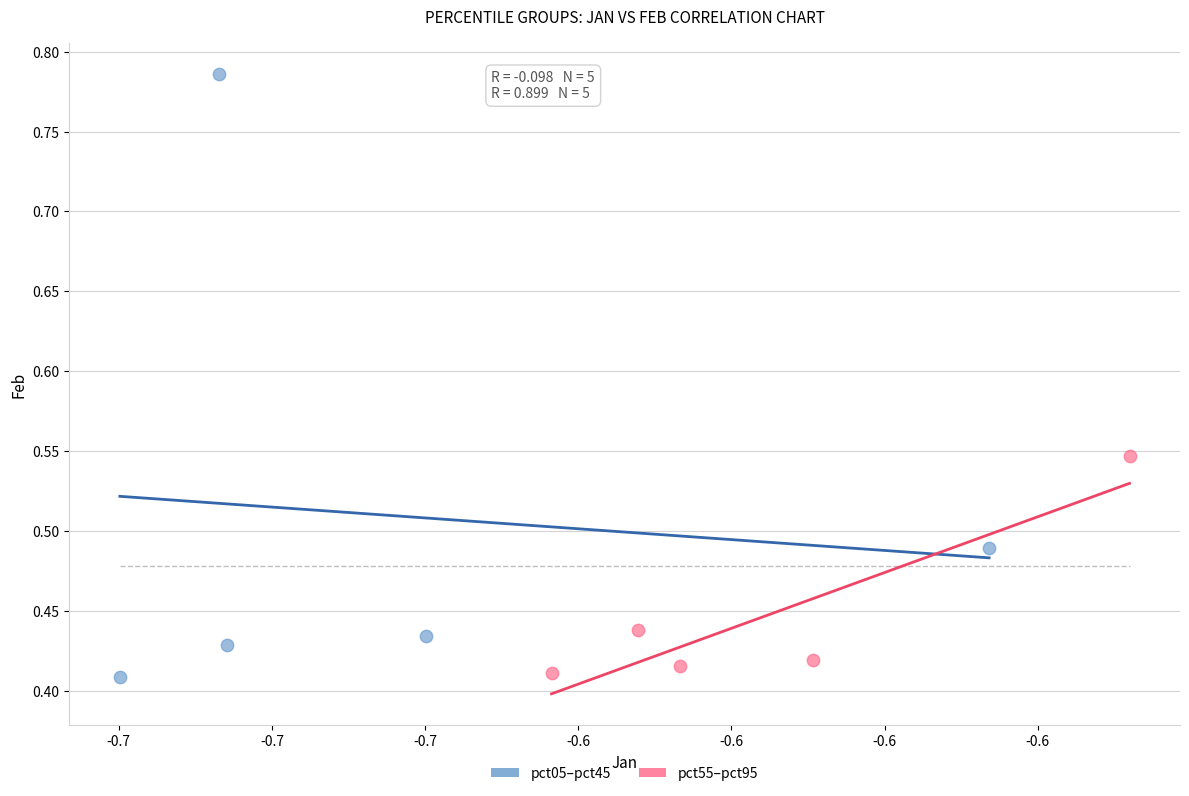

Which series contains the highest Y value?

pct05–pct45